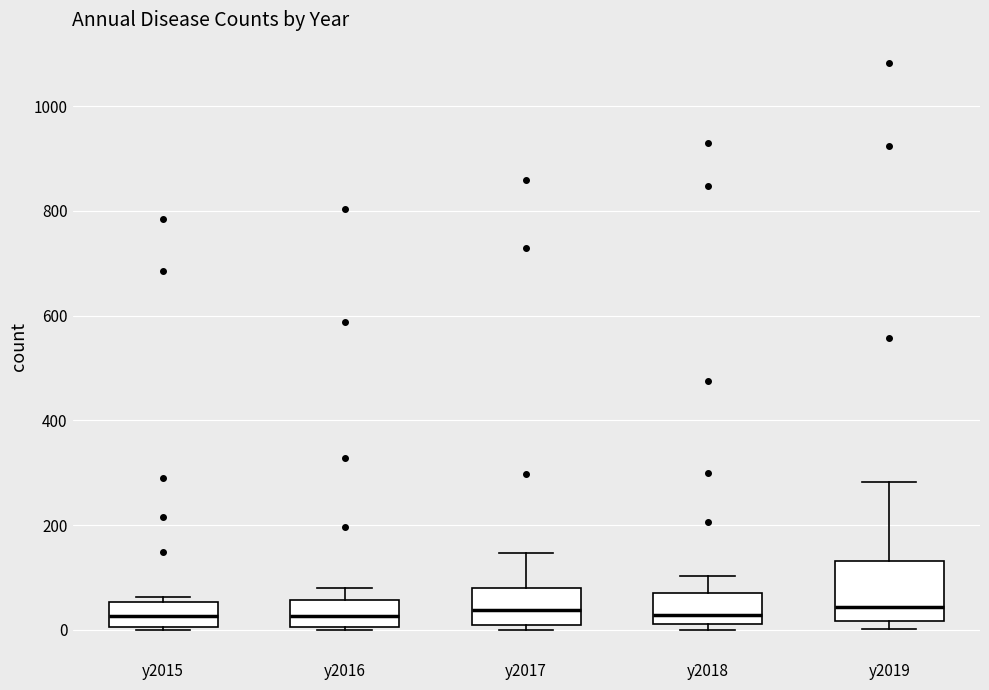

Which box is the tallest, from its lower edge to its upper edge?

y2019